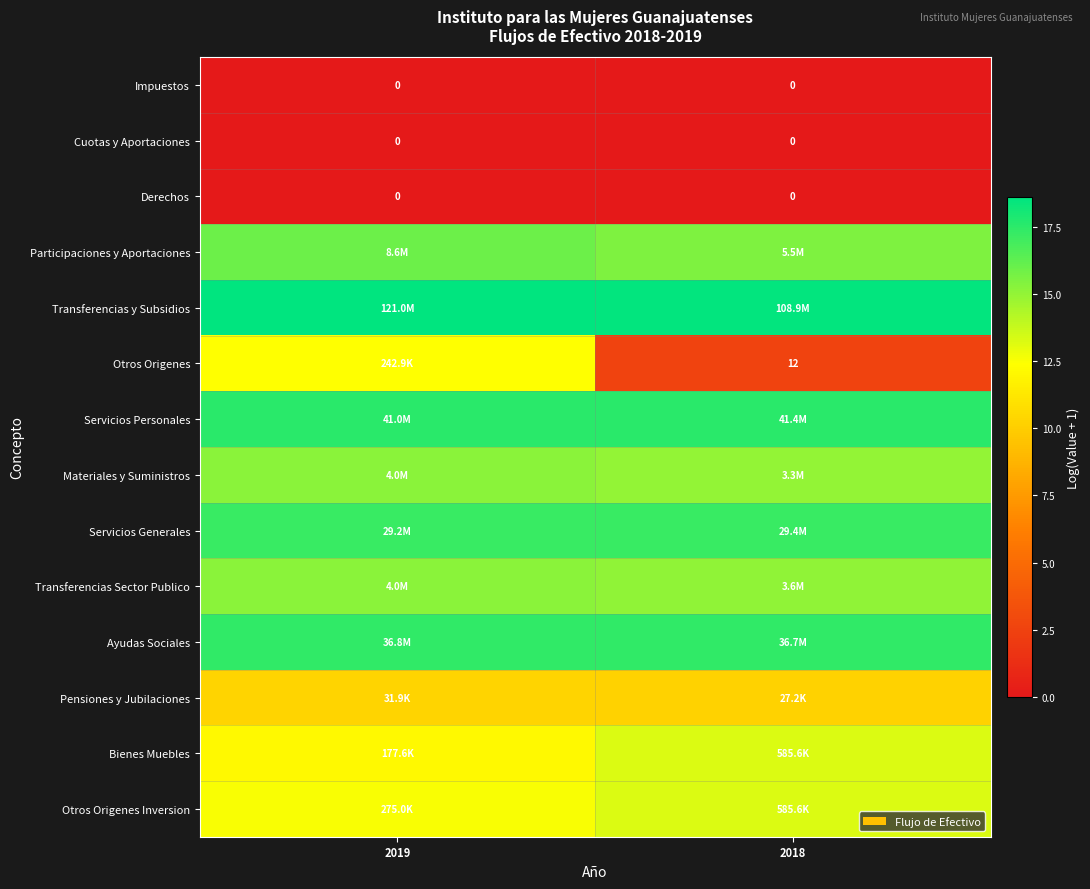

True or false: Pensiones y Jubilaciones has a value of 10.2 at 2018.

True